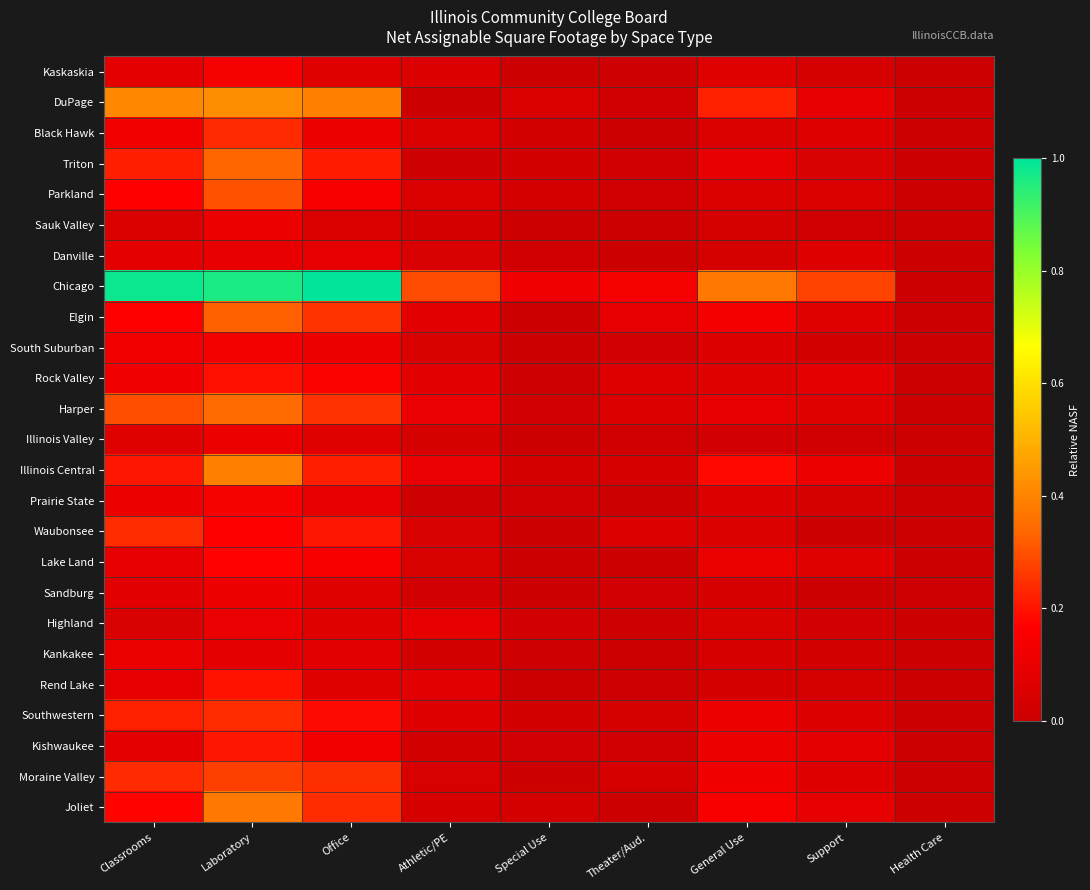

Between Theater/Aud. and Support, which is larger?

Support